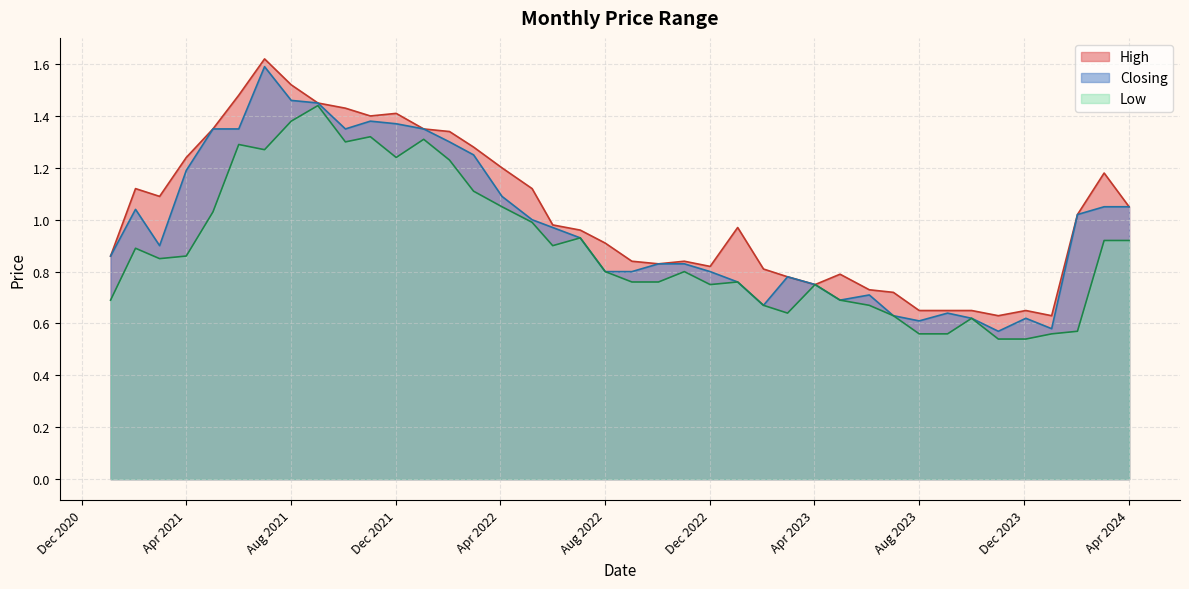

Which series has the widest spread of values?

Closing